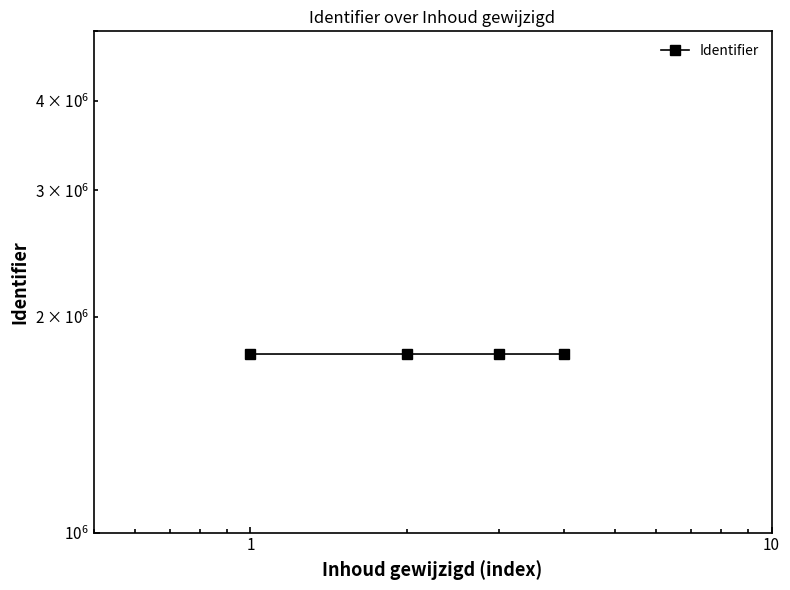

How many points are higher than both their immediate neighbors (excluding endpoints)?

1